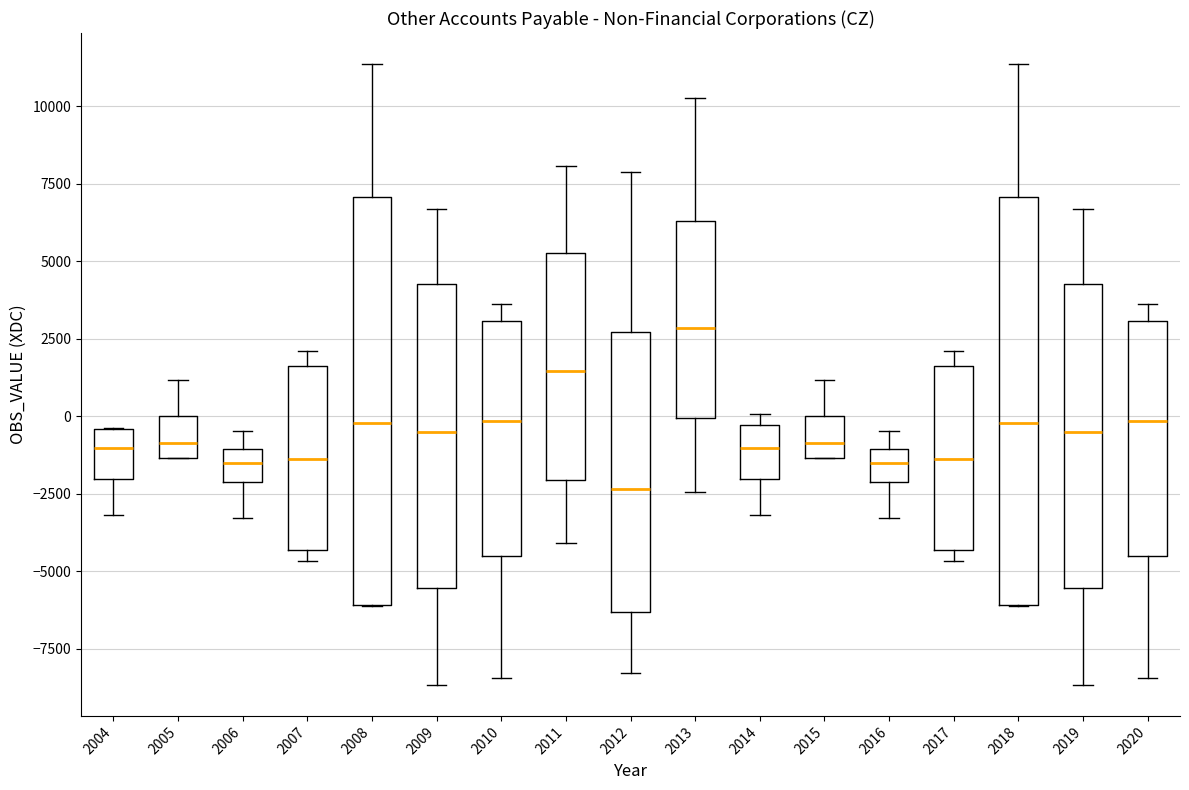

Reading left to right, read every box against the y-axis: the position of its median line, the range the box covers, and the ends of its whiskers. The values are not printed on the chart, so give them approximately, as read against the axis.

2004: median -1000, box -2000 to -500, whiskers -3000 to -500
2005: median -1000, box -1500 to 0, whiskers -1500 to 1000
2006: median -1500, box -2000 to -1000, whiskers -3500 to -500
2007: median -1500, box -4500 to 1500, whiskers -4500 (just below the box's lower edge) to 2000
2008: median 0, box -6000 to 7000, whiskers -6000 to 11500
2009: median -500, box -5500 to 4500, whiskers -8500 to 6500
2010: median 0, box -4500 to 3000, whiskers -8500 to 3500
2011: median 1500, box -2000 to 5500, whiskers -4000 to 8000
2012: median -2500, box -6500 to 2500, whiskers -8500 to 8000
2013: median 3000, box 0 to 6500, whiskers -2500 to 10500
2014: median -1000, box -2000 to -500, whiskers -3000 to 0
2015: median -1000, box -1500 to 0, whiskers -1500 to 1000
2016: median -1500, box -2000 to -1000, whiskers -3500 to -500
2017: median -1500, box -4500 to 1500, whiskers -4500 (just below the box's lower edge) to 2000
2018: median 0, box -6000 to 7000, whiskers -6000 to 11500
2019: median -500, box -5500 to 4500, whiskers -8500 to 6500
2020: median 0, box -4500 to 3000, whiskers -8500 to 3500